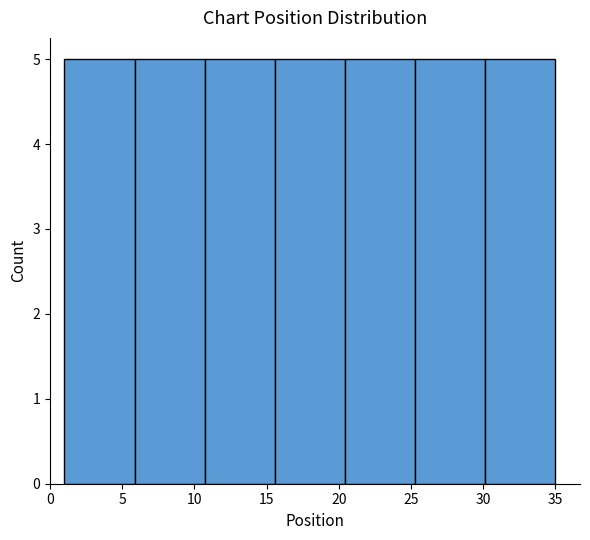

Reading left to right, list every bar in this chart as the range it spans on the x-axis followed by its height. Neither the bar edges nor the heights are printed on the chart, so give them approximately, as read against the axes.

1.0 to 6.0: 5
6.0 to 10.5: 5
10.5 to 15.5: 5
15.5 to 20.5: 5
20.5 to 25.5: 5
25.5 to 30.0: 5
30.0 to 35.0: 5